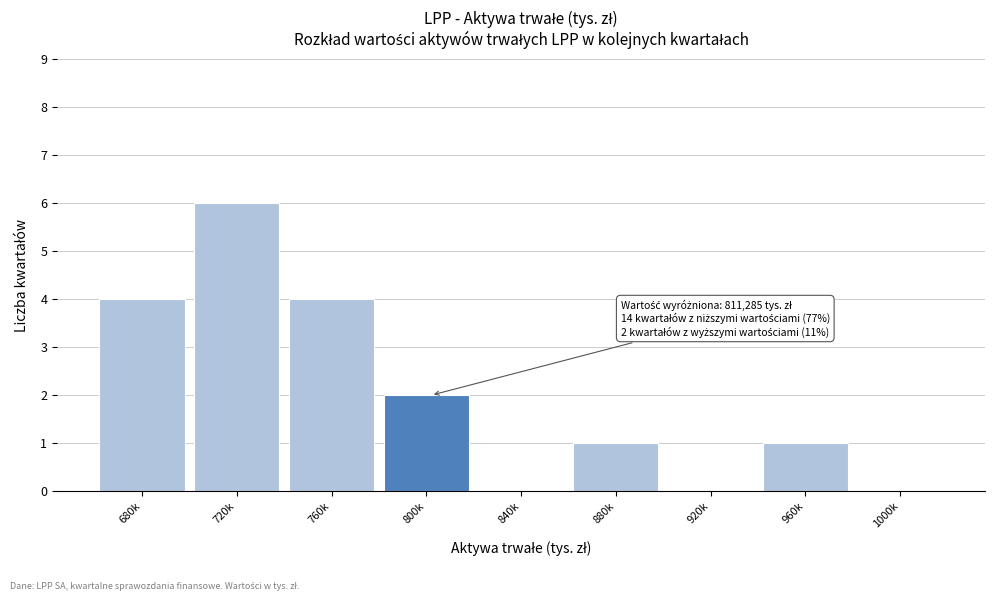

Reading left to right, what are all the values shown in this chart?

680k=4	720k=6	760k=4	800k=2	840k=0	880k=1	920k=0	960k=1	1000k=0